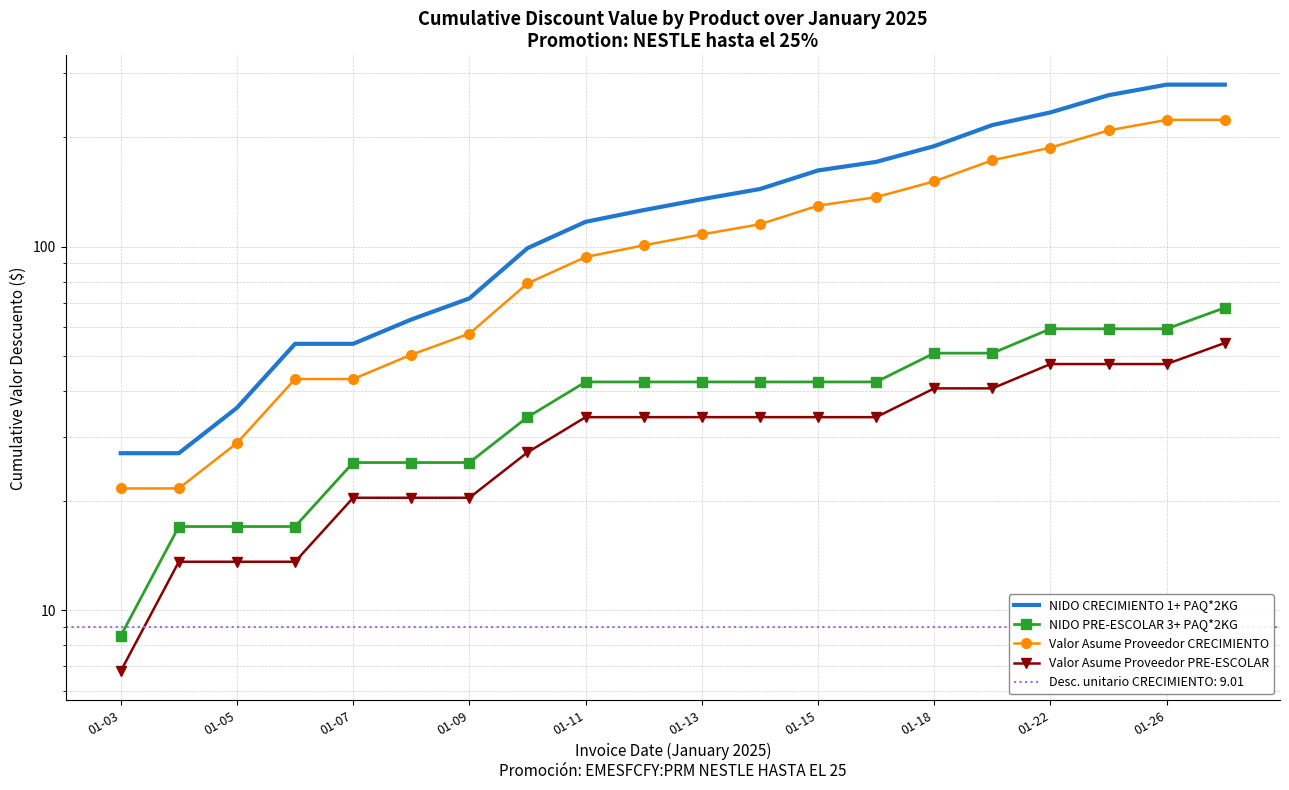

What are all the series names shown in the legend?

NIDO CRECIMIENTO 1+ PAQ*2KG, NIDO PRE-ESCOLAR 3+ PAQ*2KG, Valor Asume Proveedor CRECIMIENTO, Valor Asume Proveedor PRE-ESCOLAR